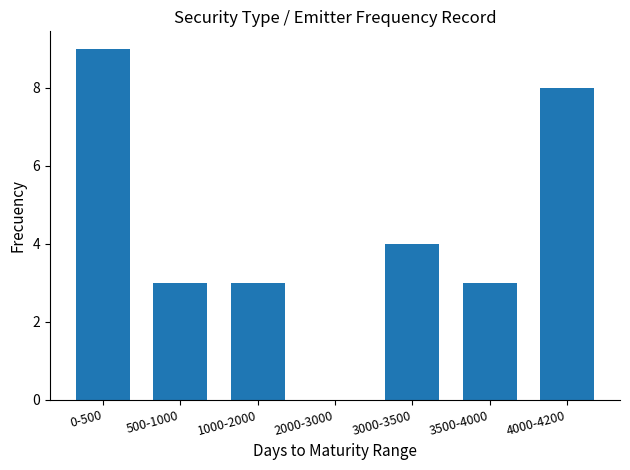

What is the sum of all values?

30